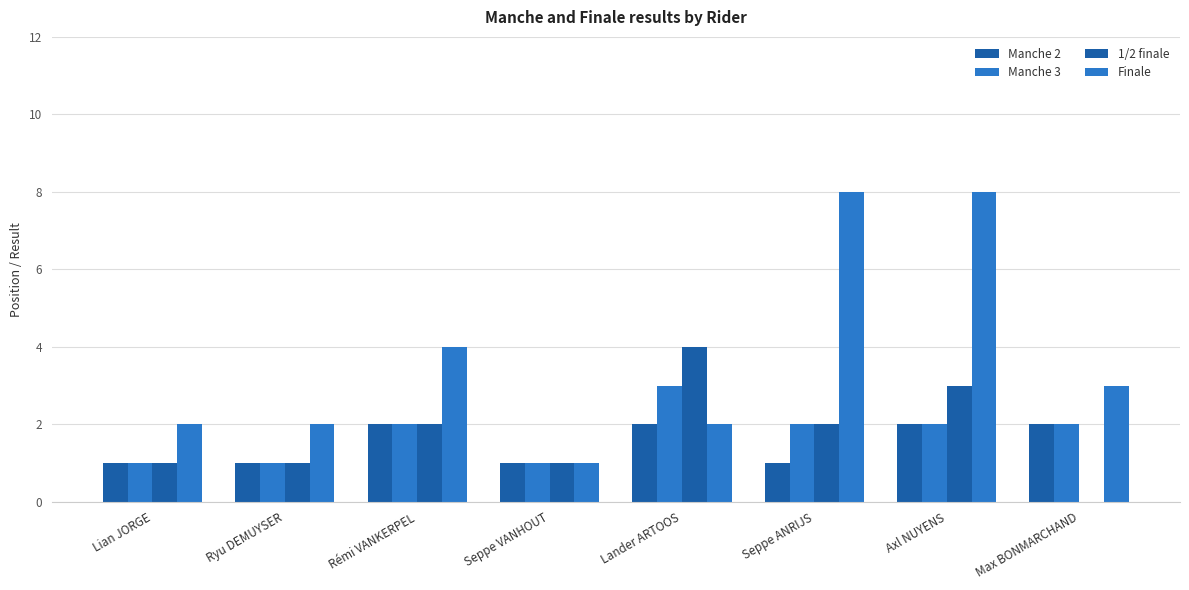

True or false: Finale has a value of 4 at Max BONMARCHAND.

False